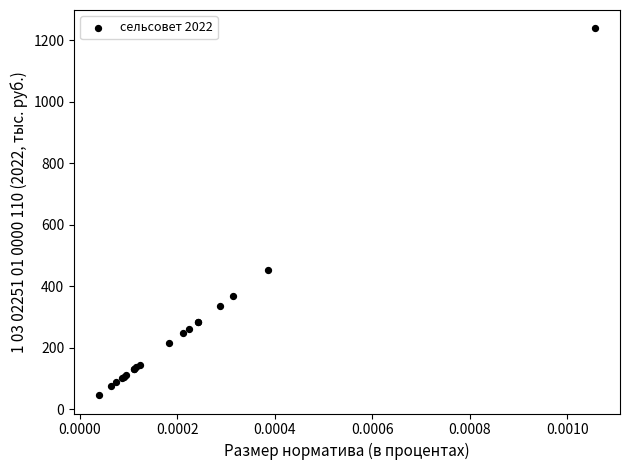

What Y value in the scatter plot is closest to 642?

451.4